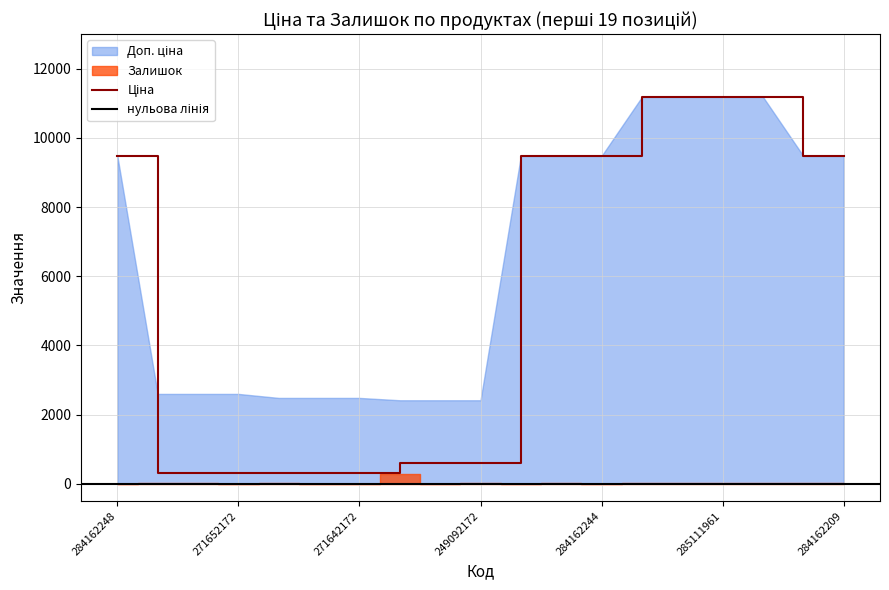

Reading left to right, what are all the values shown in this chart?

Ціна: 284162248=9480.1	271652174=324.8	271652173=324.8	271652172=324.8	271642174=310.3	271642173=310.3	271642172=310.3	249092174=603.7	249092173=603.7	249092172=603.7	284162246=9480.1	284162245=9480.1	284162244=9480.1	285112220=11188.2	285112217=11188.2	285111961=11188.2	285111912=11188.2	284162210=9480.1	284162209=9480.1
Доп. ціна: 284162248=9480.1	271652174=2598.3	271652173=2598.3	271652172=2598.3	271642174=2482.4	271642173=2482.4	271642172=2482.4	249092174=2414.8	249092173=2414.8	249092172=2414.8	284162246=9480.1	284162245=9480.1	284162244=9480.1	285112220=11188.2	285112217=11188.2	285111961=11188.2	285111912=11188.2	284162210=9480.1	284162209=9480.1
Залишок: 284162248=0.0	271652174=33.0	271652173=12.0	271652172=5.0	271642174=9.0	271642173=7.0	271642172=5.0	249092174=288.0	249092173=0.0	249092172=21.0	284162246=0.0	284162245=8.0	284162244=2.0	285112220=17.0	285112217=17.0	285111961=17.0	285111912=15.0	284162210=36.0	284162209=33.0